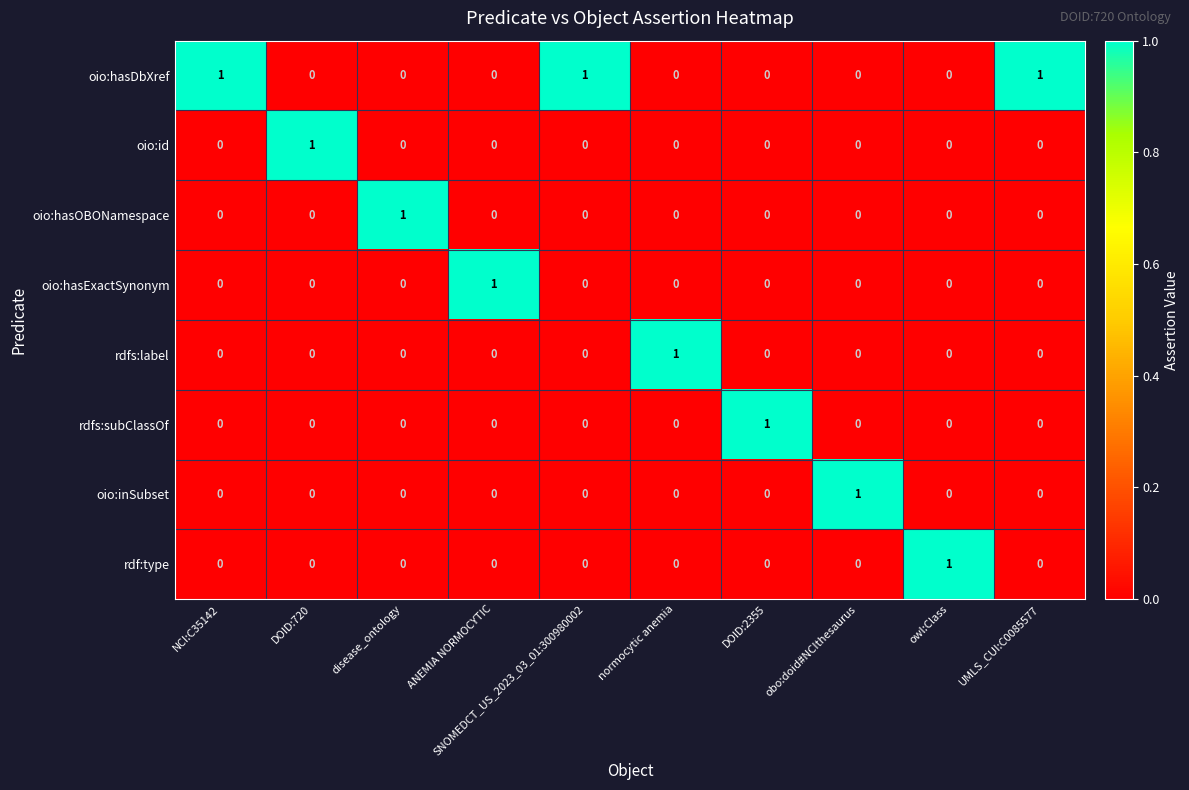

Which category has the highest value in the rdfs:subClassOf series?

DOID:2355